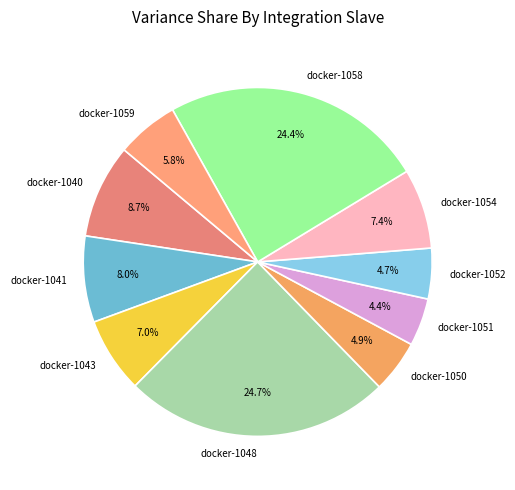

What portion of the pie excludes docker-1059?

94.2%